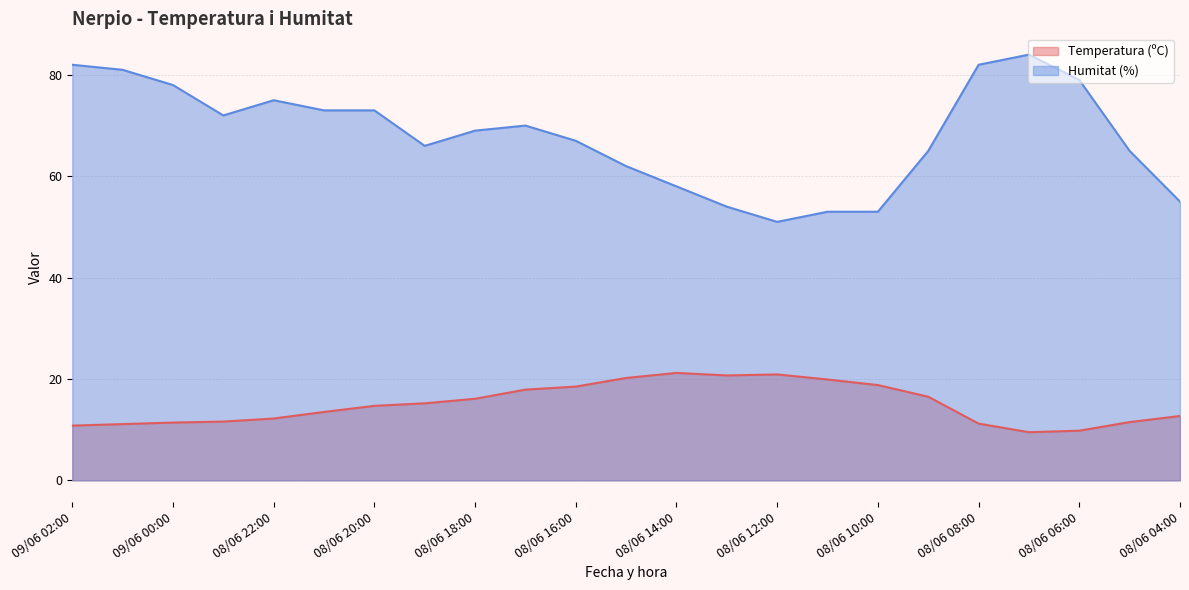

True or false: Temperatura (ºC) and Humitat (%) intersect in this chart.

False